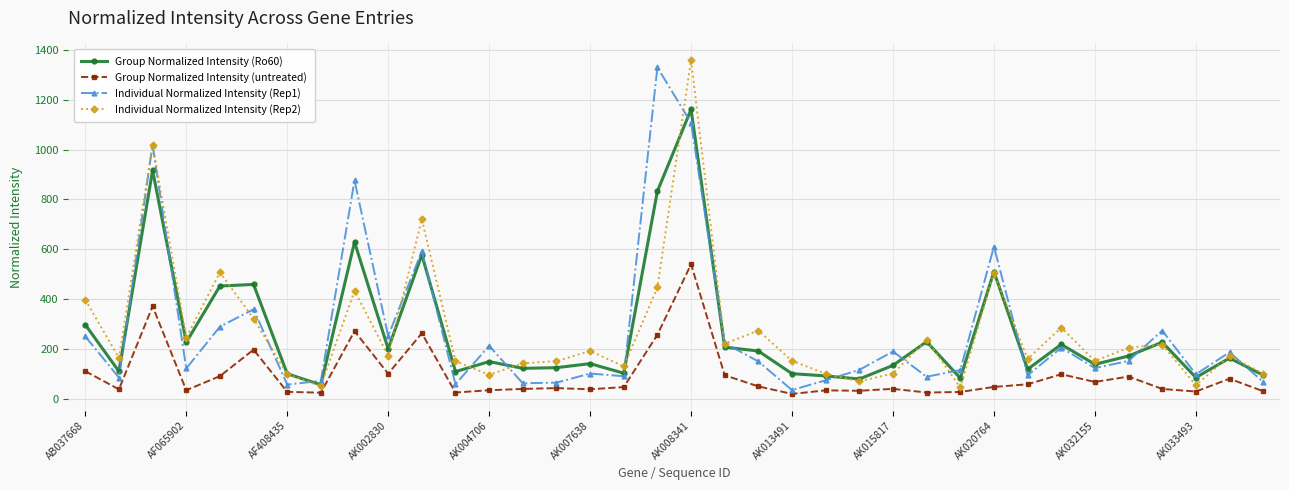

What is the value of the Individual Normalized Intensity (Rep1) point at the 11th from the left?

592.1